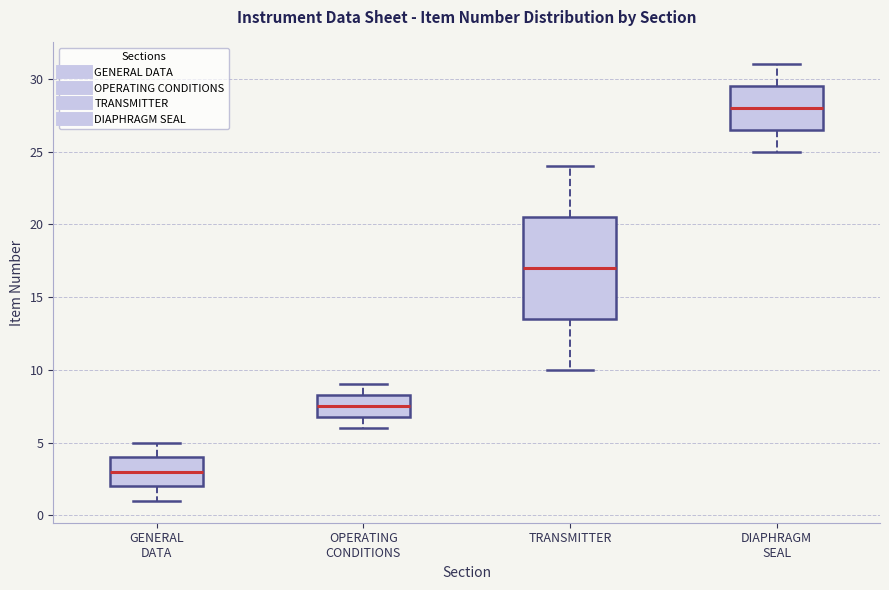

Reading left to right, read every box against the y-axis: the position of its median line, the range the box covers, and the ends of its whiskers. The values are not printed on the chart, so give them approximately, as read against the axis.

GENERAL DATA: median 3.0, box 2.0 to 4.0, whiskers 1.0 to 5.0
OPERATING CONDITIONS: median 7.5, box 7.0 to 8.5, whiskers 6.0 to 9.0
TRANSMITTER: median 17.0, box 13.5 to 20.5, whiskers 10.0 to 24.0
DIAPHRAGM SEAL: median 28.0, box 26.5 to 29.5, whiskers 25.0 to 31.0